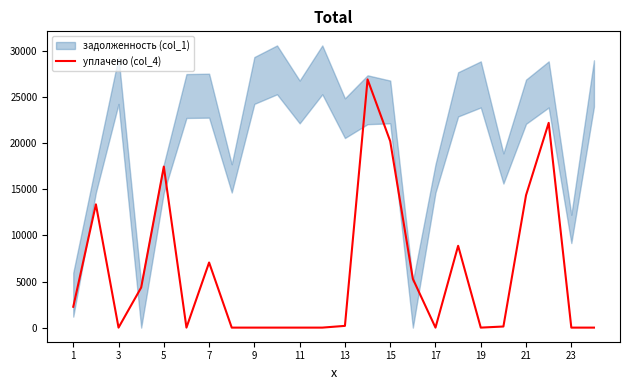

What is the maximum value for уплачено (col_4)?

26922.9